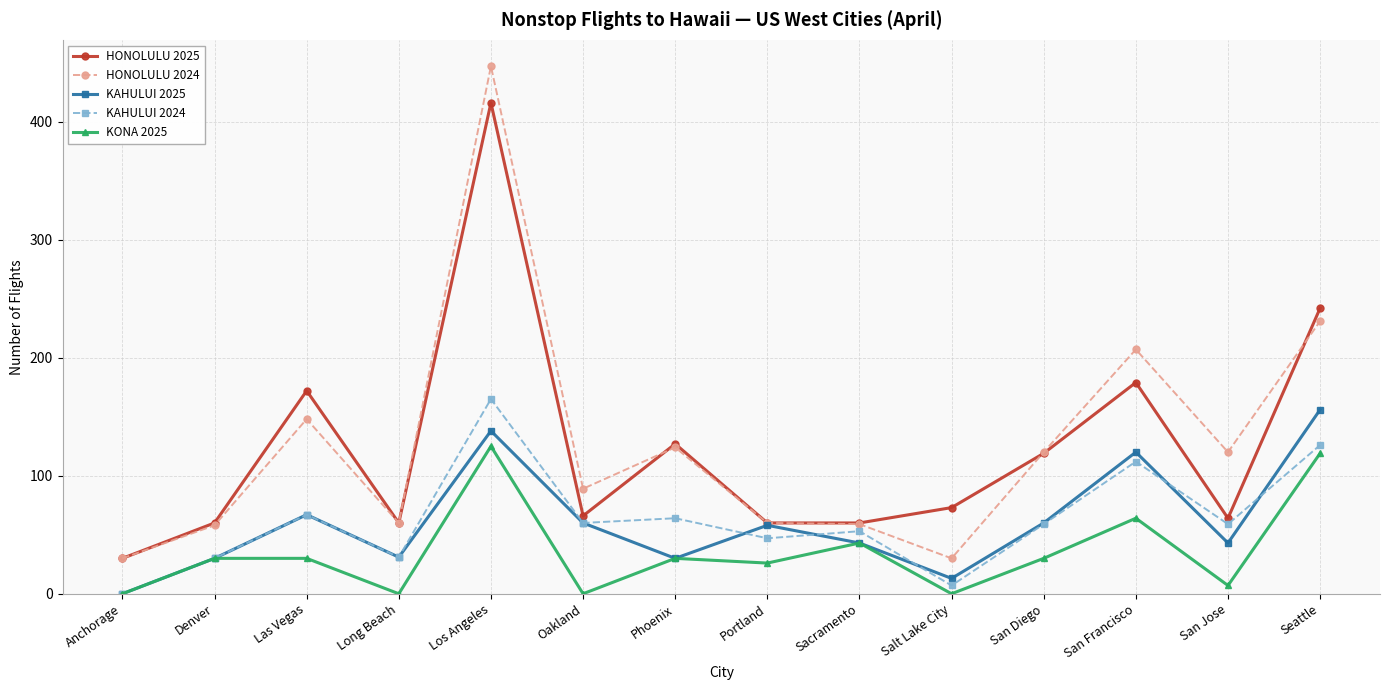

Which label corresponds to the largest value in the chart?

Los Angeles